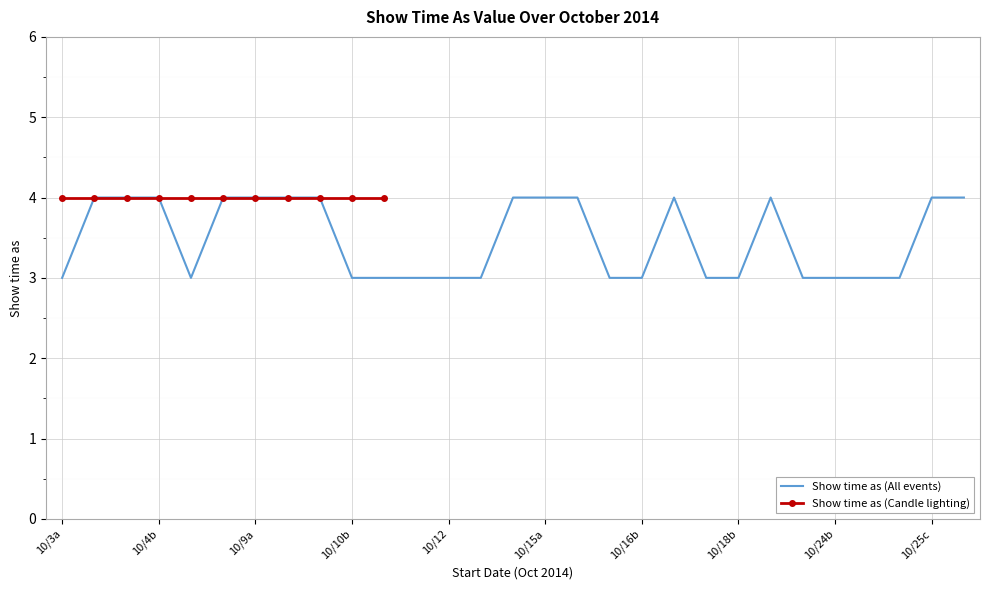

What is the greatest value displayed?

4